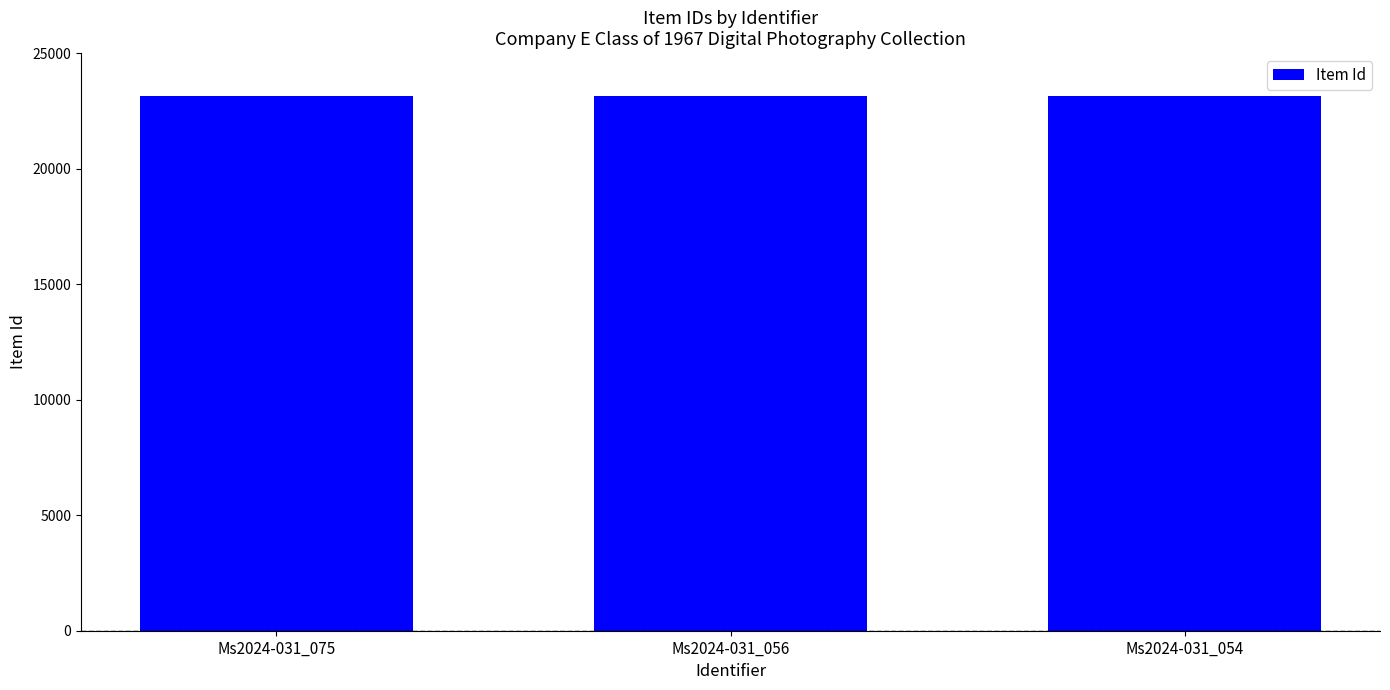

What is the value of the 2nd bar from the left?

23146